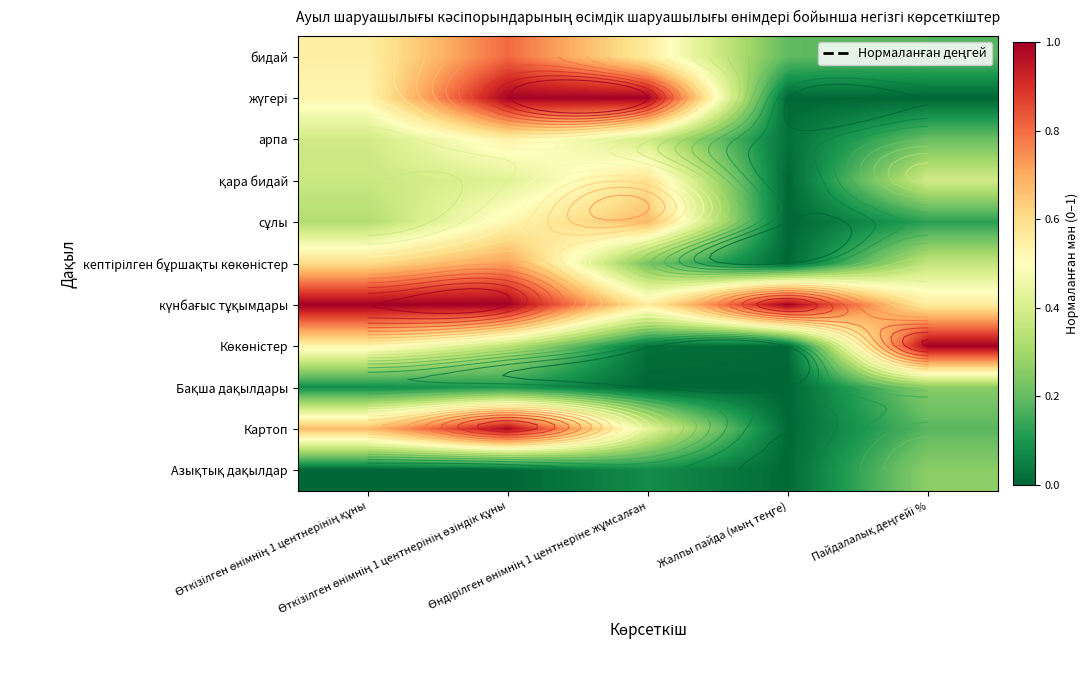

How many categories are shown in the chart?

5